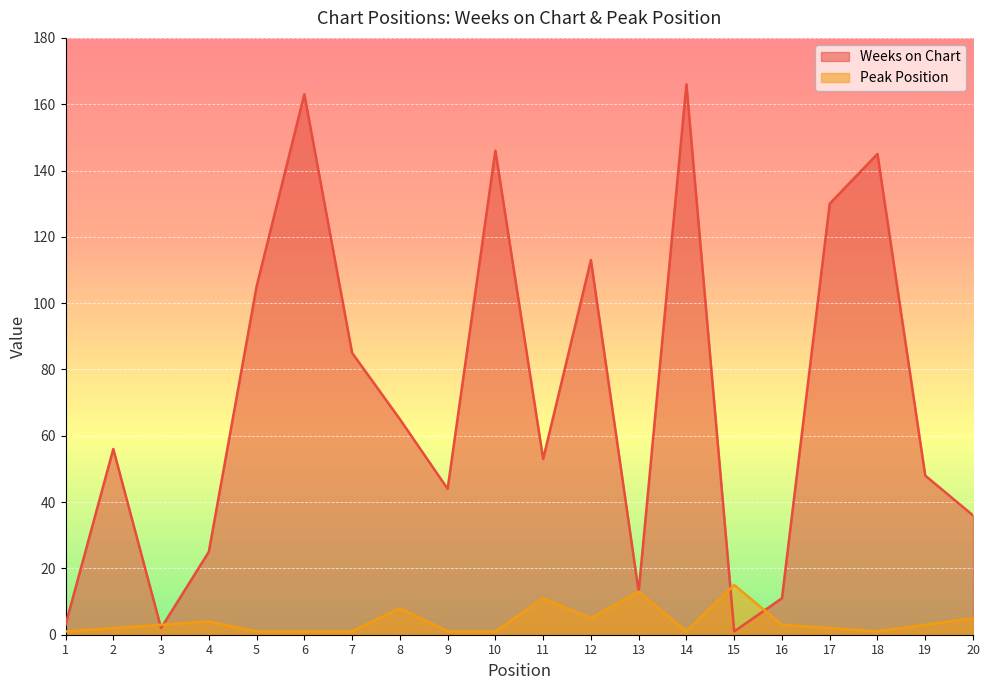

What is the average value of the Weeks on Chart series?

70